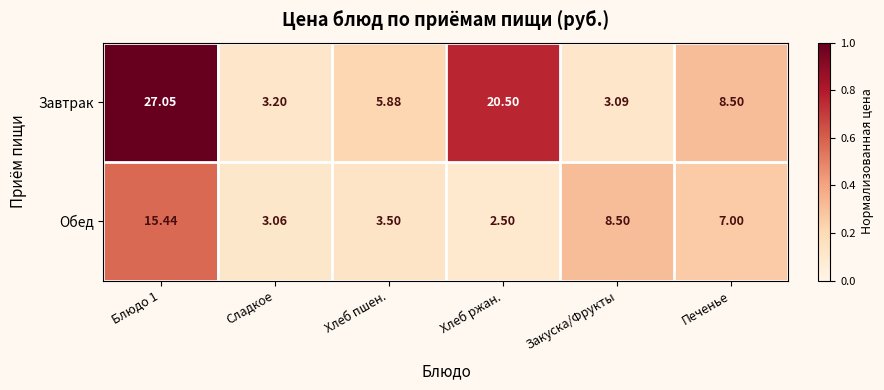

Rank the series at Блюдо 1 from highest to lowest value.

Завтрак, Обед